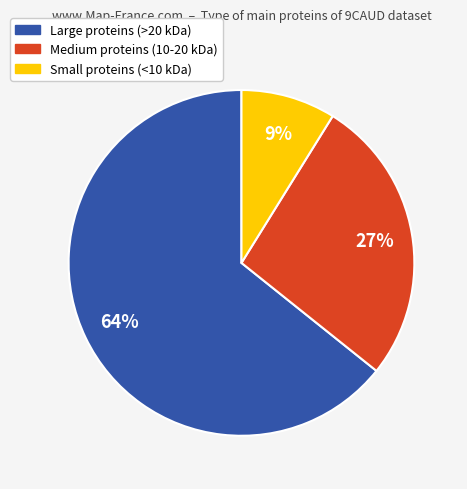

Rank the categories by value from lowest to highest.

Small proteins (<10 kDa), Medium proteins (10-20 kDa), Large proteins (>20 kDa)